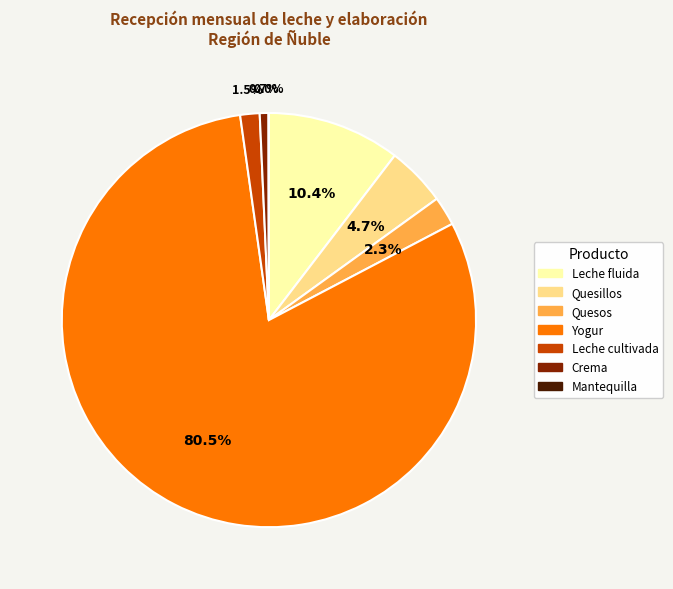

To the nearest percent, what is the difference between the Yogur and Quesillos slice percentages?

76%